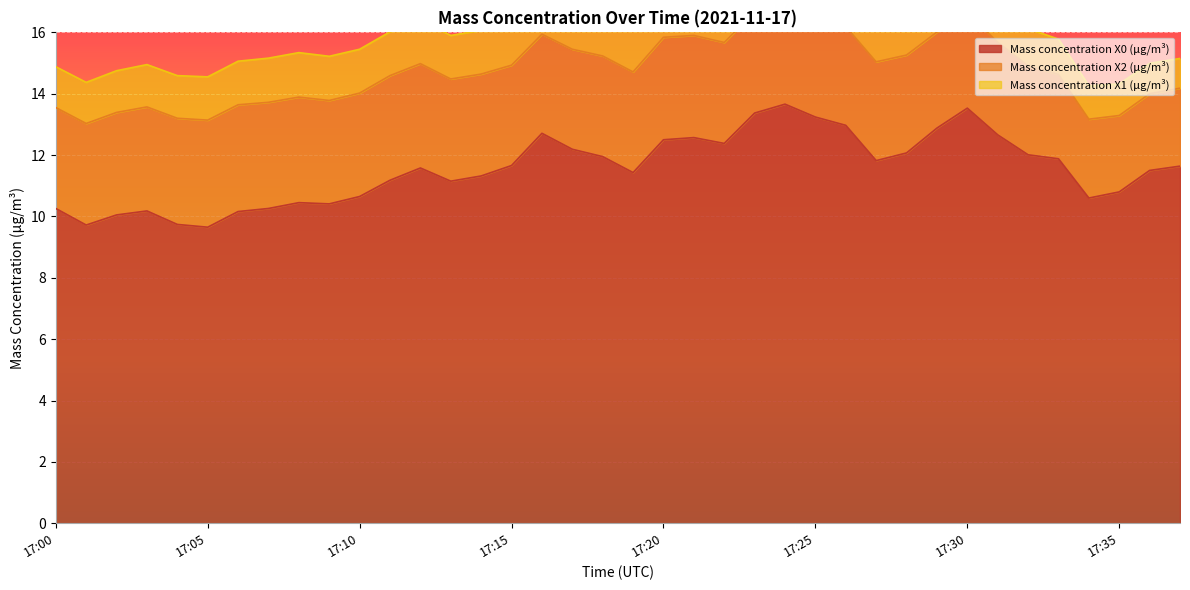

At which category does Mass concentration X2 (μg/m³) reach its first local valley?

17:16